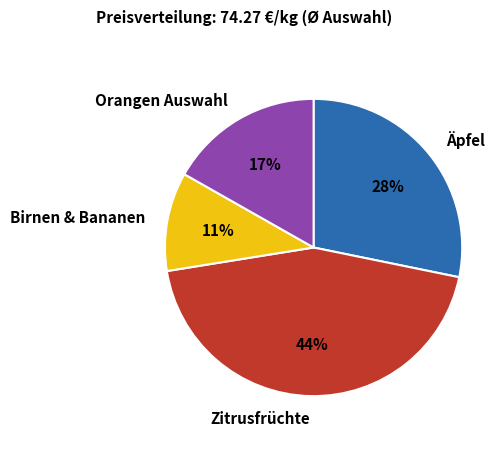

The Orangen Auswahl slice represents 28% of the pie. True or false?

False